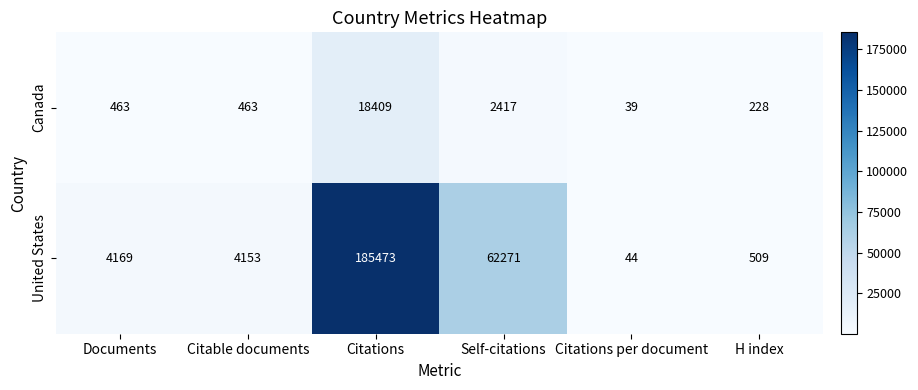

What is the difference between the Canada values at Citable documents and Self-citations?

1954